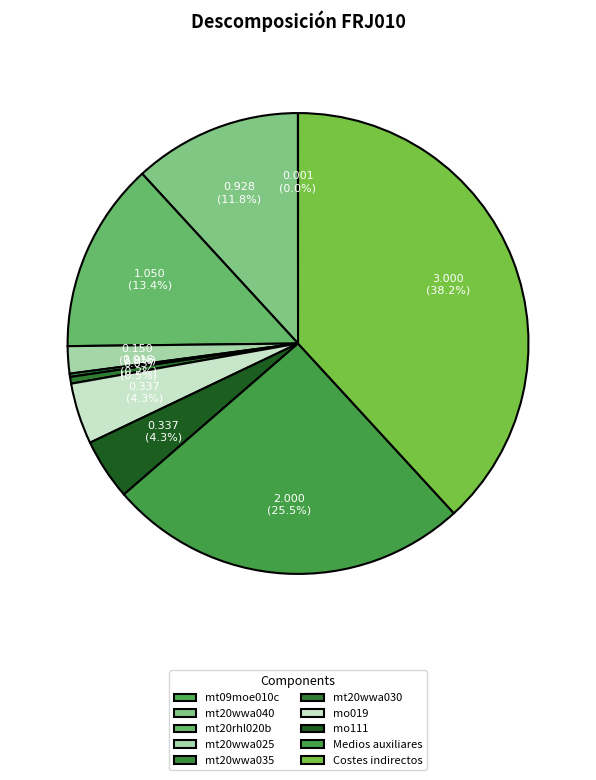

To the nearest percent, what is the difference between the largest and smallest slice percentages?

38%